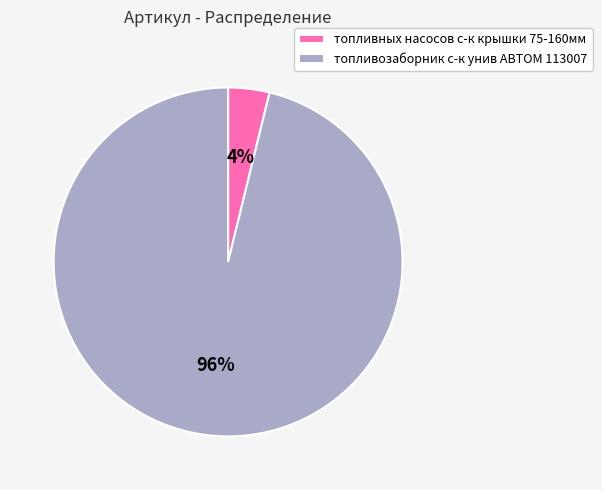

Which category has the biggest portion of the pie?

топливозаборник с-к унив АВТОМ 113007